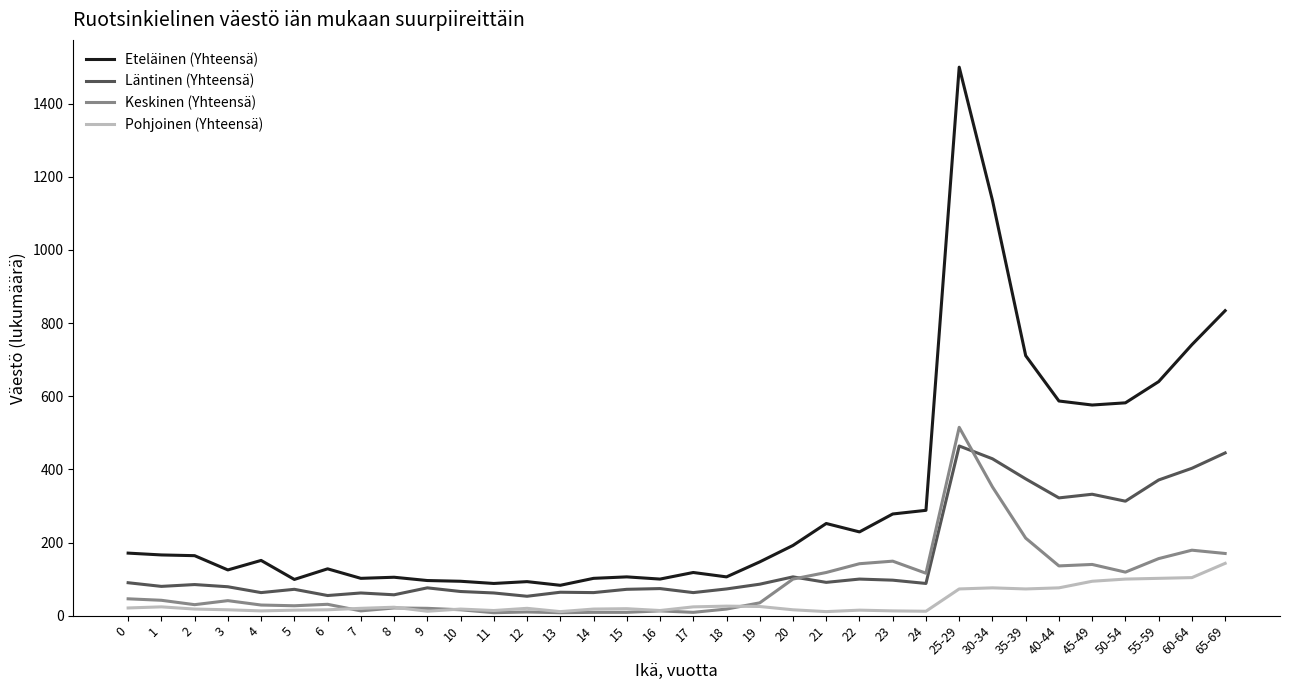

True or false: Läntinen (Yhteensä) has more than 1 points higher than both neighbors.

True